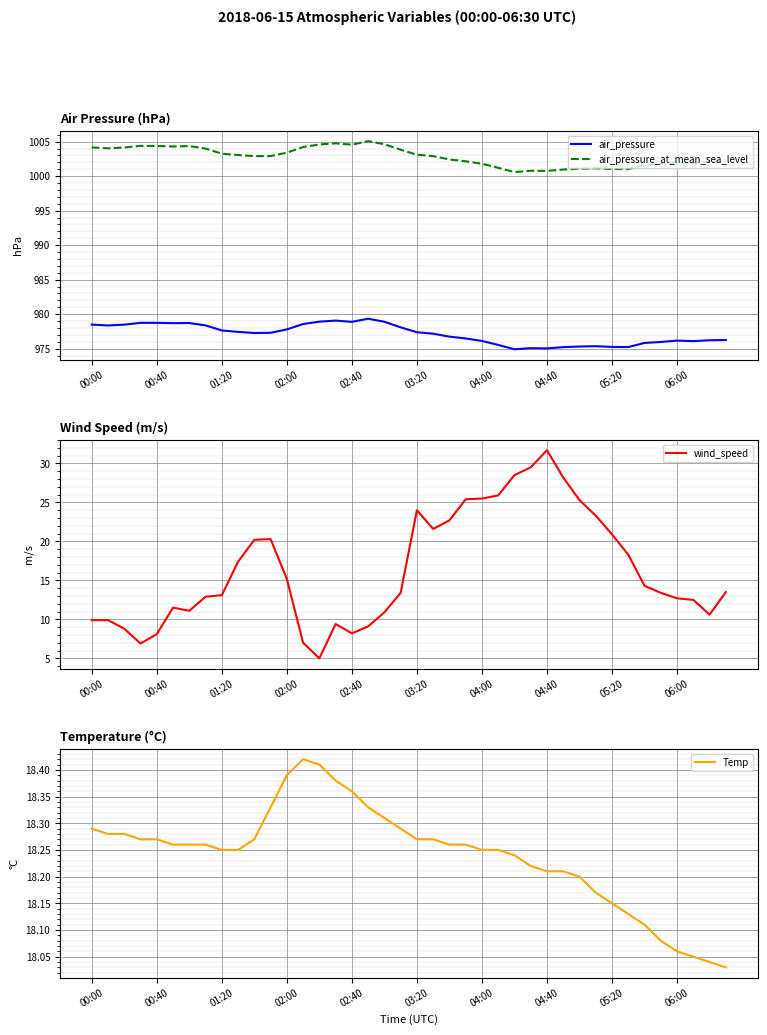

Is it true that wind_speed equals 12.5 at 37?

True